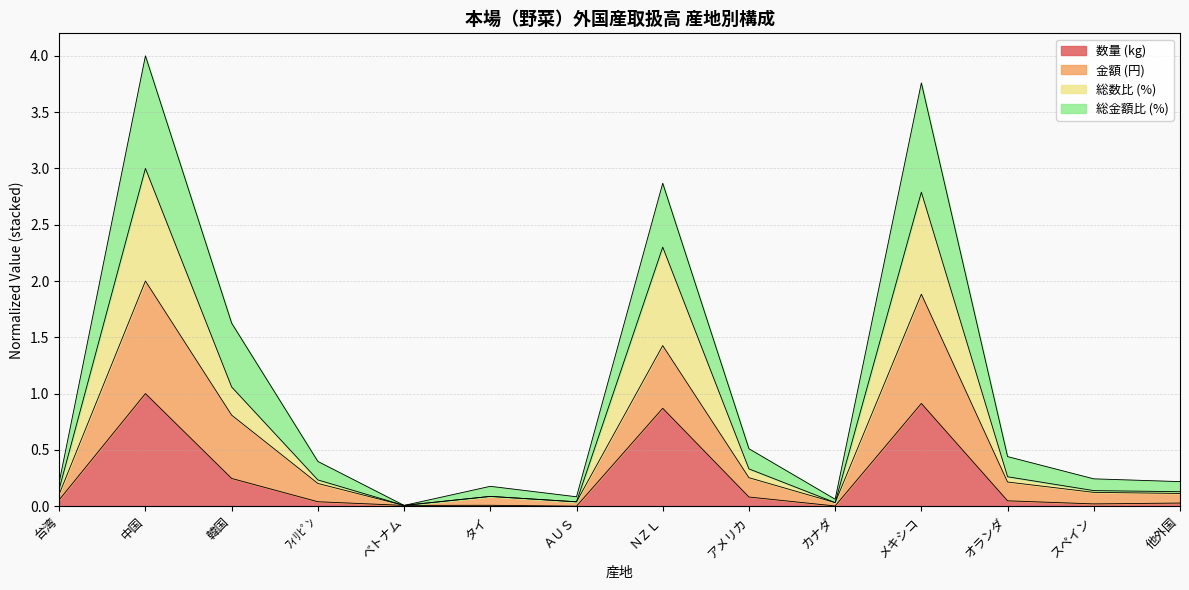

What is the highest value of the 数量 (kg) series?

1.0